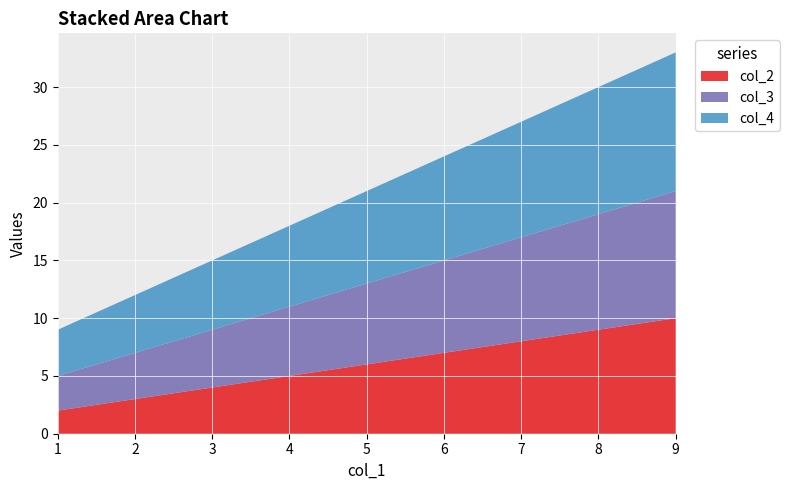

Reading right to left, extract all data points from this chart.

col_2: 9=10	5=6	1=2
col_3: 9=11	5=7	1=3
col_4: 9=12	5=8	1=4